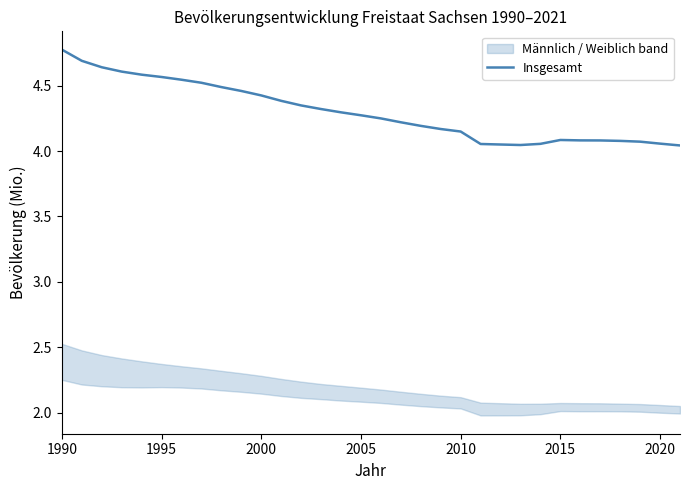

Is it true that the value at 2015 is 4.1?

True